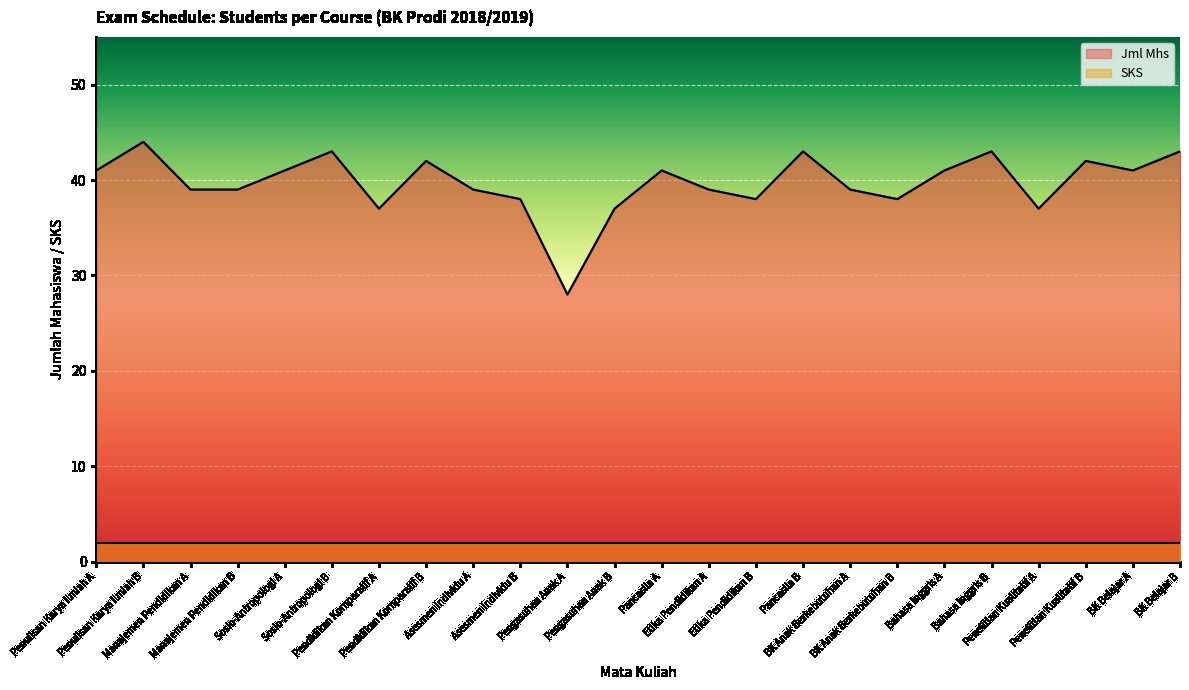

What is the maximum value shown in the chart?

44